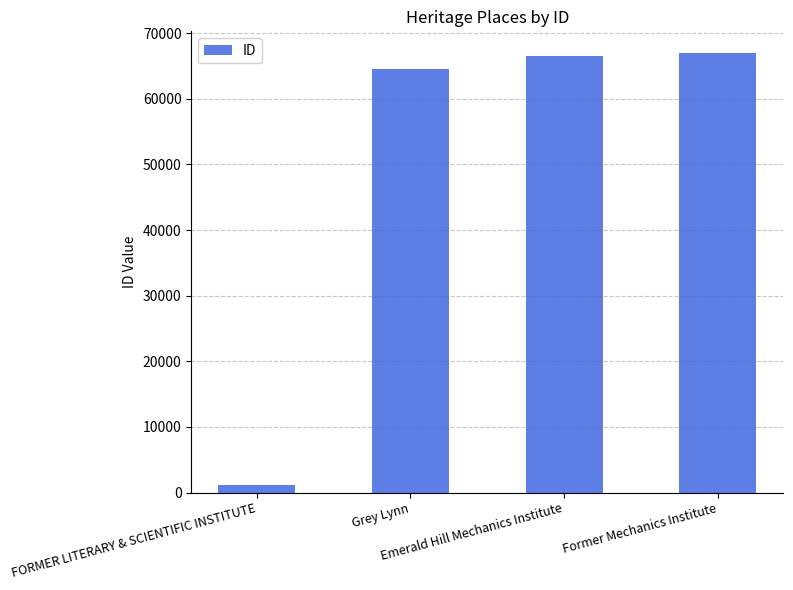

What is the maximum value shown in the chart?

66945